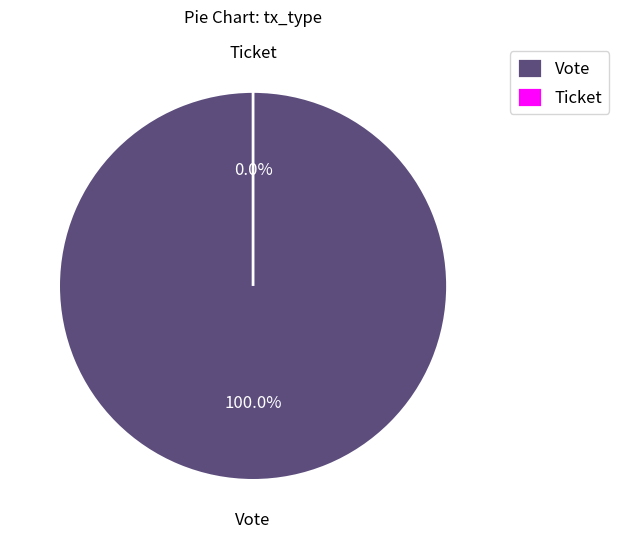

How many slices are in this pie chart?

2